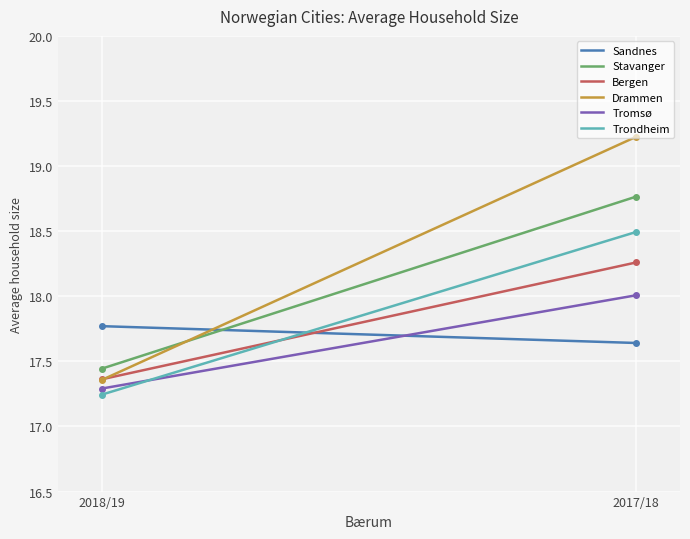

Is it true that Stavanger equals 17.4 at 2018/19?

True